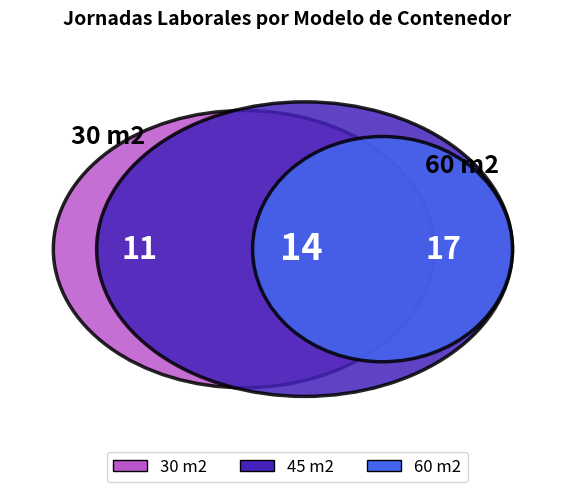

Rank the categories by value from highest to lowest.

60 m2, 45 m2, 30 m2